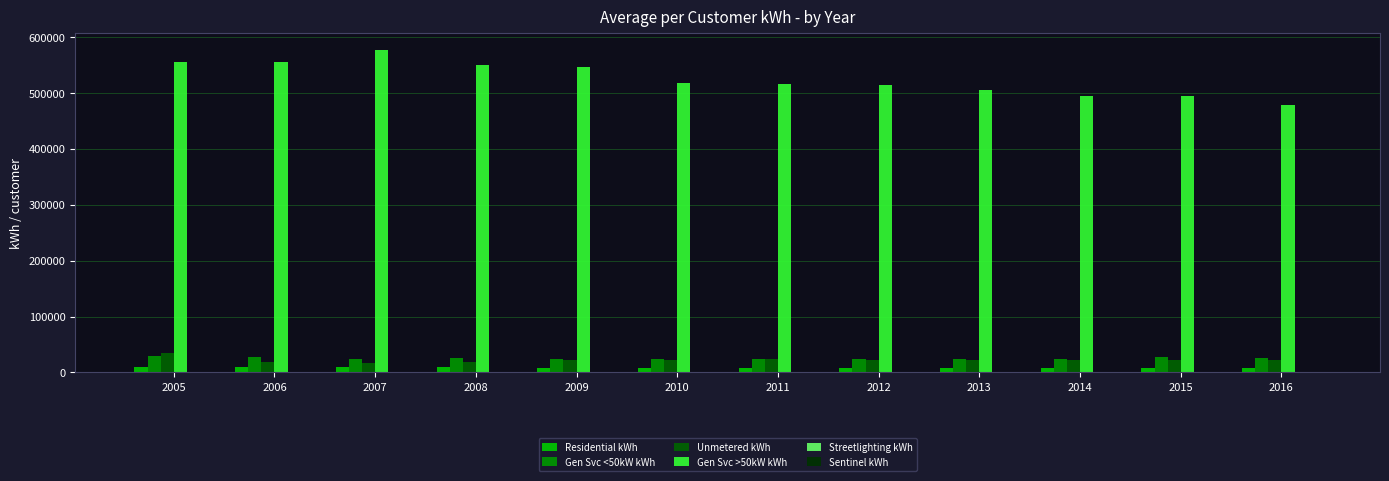

Which series has the largest total across all categories?

Gen Svc >50kW kWh